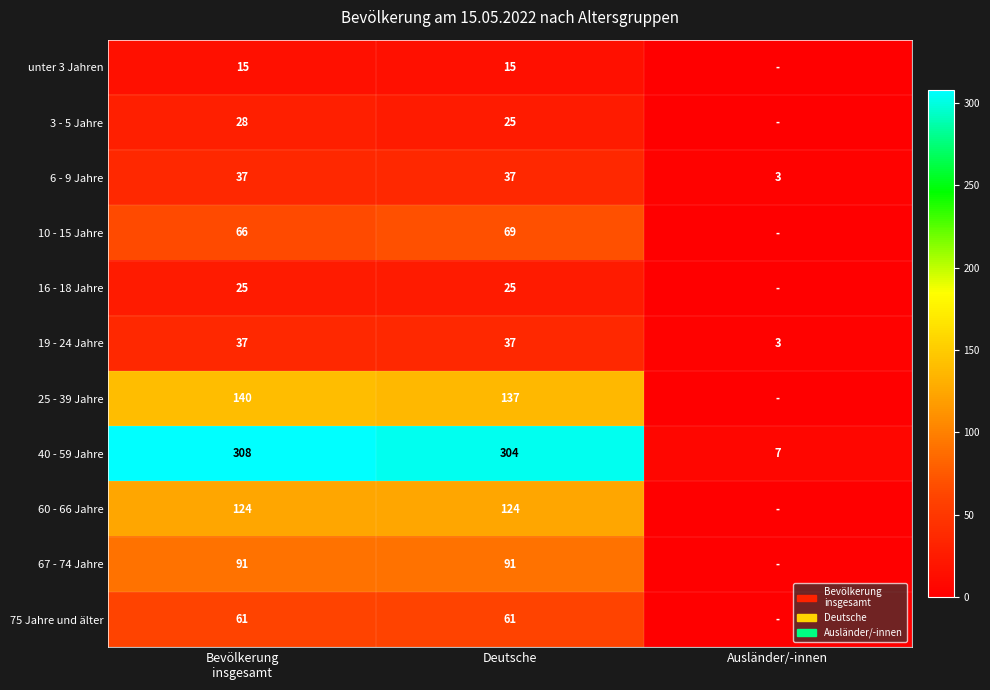

Between Deutsche and Ausländer/-innen, which is larger?

Deutsche